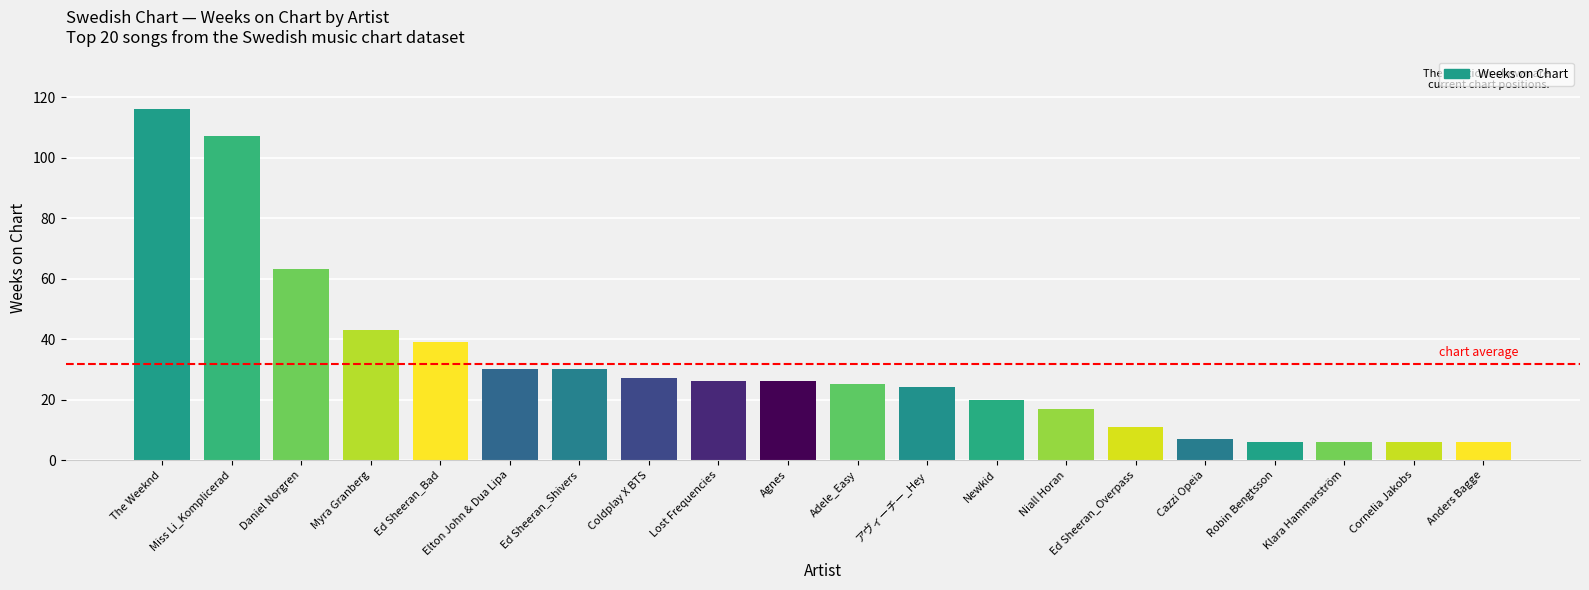

What is the smallest value displayed?

6